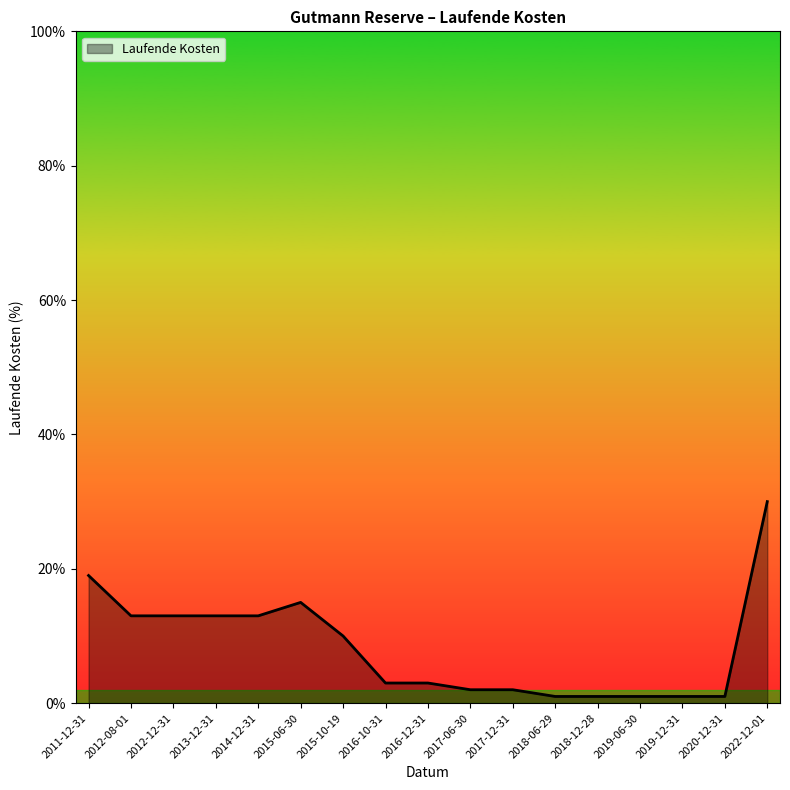

What is the sum of all values?

1.4